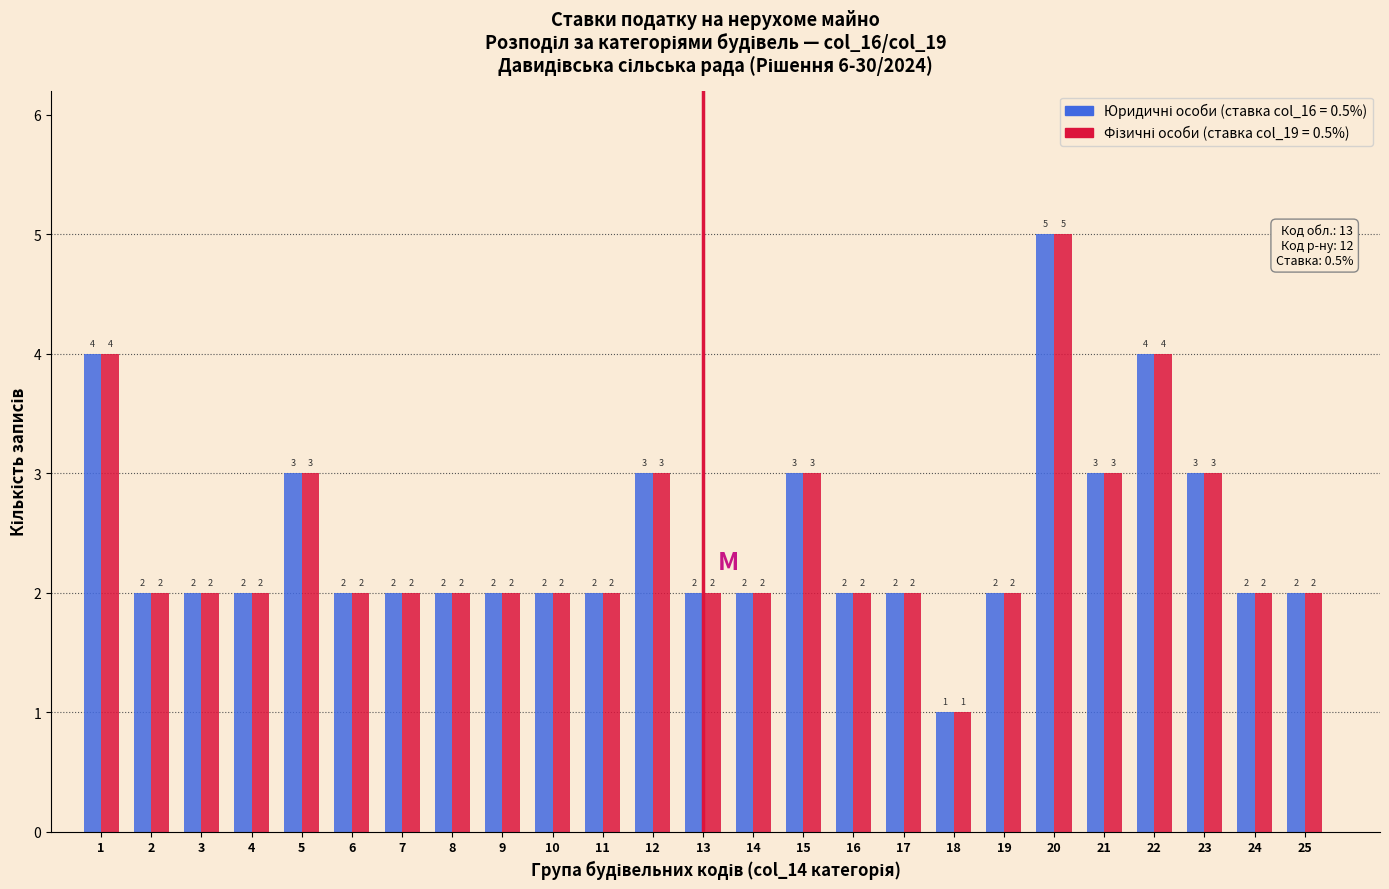

What is the total value across all series at 9?

4